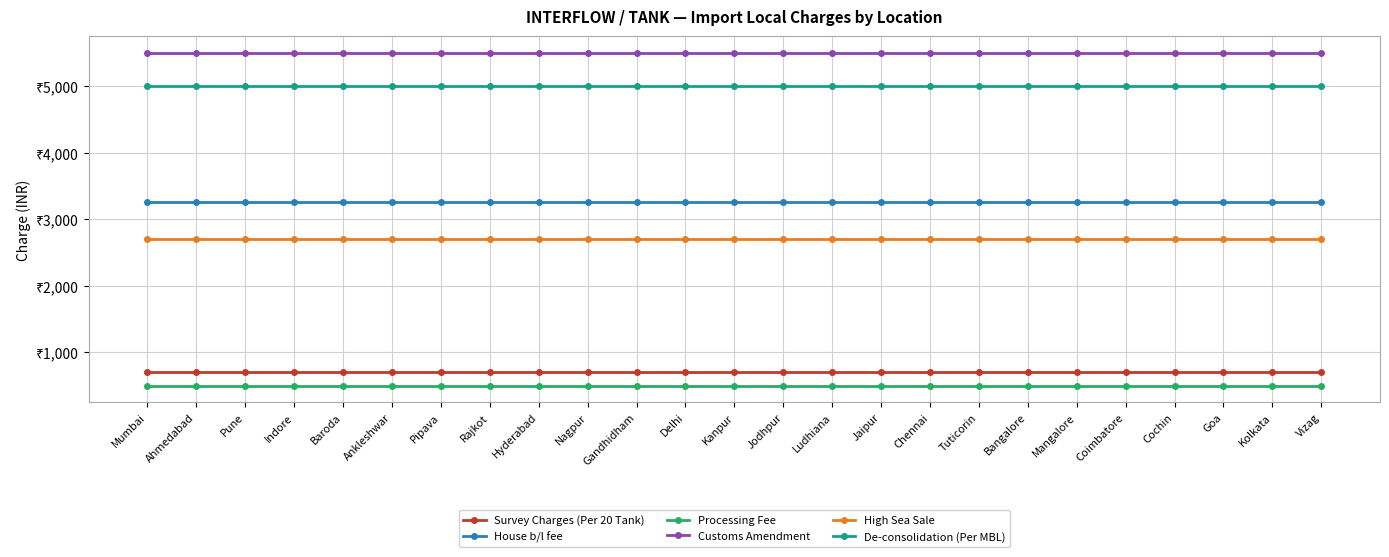

Reading left to right, extract all data points from this chart.

Survey Charges (Per 20 Tank): Mumbai=700	Ahmedabad=700	Pune=700	Indore=700	Baroda=700	Ankleshwar=700	Pipava=700	Rajkot=700	Hyderabad=700	Nagpur=700	Gandhidham=700	Delhi=700	Kanpur=700	Jodhpur=700	Ludhiana=700	Jaipur=700	Chennai=700	Tuticorin=700	Bangalore=700	Mangalore=700	Coimbatore=700	Cochin=700	Goa=700	Kolkata=700	Vizag=700
House b/l fee: Mumbai=3250	Ahmedabad=3250	Pune=3250	Indore=3250	Baroda=3250	Ankleshwar=3250	Pipava=3250	Rajkot=3250	Hyderabad=3250	Nagpur=3250	Gandhidham=3250	Delhi=3250	Kanpur=3250	Jodhpur=3250	Ludhiana=3250	Jaipur=3250	Chennai=3250	Tuticorin=3250	Bangalore=3250	Mangalore=3250	Coimbatore=3250	Cochin=3250	Goa=3250	Kolkata=3250	Vizag=3250
Processing Fee: Mumbai=500	Ahmedabad=500	Pune=500	Indore=500	Baroda=500	Ankleshwar=500	Pipava=500	Rajkot=500	Hyderabad=500	Nagpur=500	Gandhidham=500	Delhi=500	Kanpur=500	Jodhpur=500	Ludhiana=500	Jaipur=500	Chennai=500	Tuticorin=500	Bangalore=500	Mangalore=500	Coimbatore=500	Cochin=500	Goa=500	Kolkata=500	Vizag=500
Customs Amendment: Mumbai=5500	Ahmedabad=5500	Pune=5500	Indore=5500	Baroda=5500	Ankleshwar=5500	Pipava=5500	Rajkot=5500	Hyderabad=5500	Nagpur=5500	Gandhidham=5500	Delhi=5500	Kanpur=5500	Jodhpur=5500	Ludhiana=5500	Jaipur=5500	Chennai=5500	Tuticorin=5500	Bangalore=5500	Mangalore=5500	Coimbatore=5500	Cochin=5500	Goa=5500	Kolkata=5500	Vizag=5500
High Sea Sale: Mumbai=2700	Ahmedabad=2700	Pune=2700	Indore=2700	Baroda=2700	Ankleshwar=2700	Pipava=2700	Rajkot=2700	Hyderabad=2700	Nagpur=2700	Gandhidham=2700	Delhi=2700	Kanpur=2700	Jodhpur=2700	Ludhiana=2700	Jaipur=2700	Chennai=2700	Tuticorin=2700	Bangalore=2700	Mangalore=2700	Coimbatore=2700	Cochin=2700	Goa=2700	Kolkata=2700	Vizag=2700
De-consolidation (Per MBL): Mumbai=5000	Ahmedabad=5000	Pune=5000	Indore=5000	Baroda=5000	Ankleshwar=5000	Pipava=5000	Rajkot=5000	Hyderabad=5000	Nagpur=5000	Gandhidham=5000	Delhi=5000	Kanpur=5000	Jodhpur=5000	Ludhiana=5000	Jaipur=5000	Chennai=5000	Tuticorin=5000	Bangalore=5000	Mangalore=5000	Coimbatore=5000	Cochin=5000	Goa=5000	Kolkata=5000	Vizag=5000